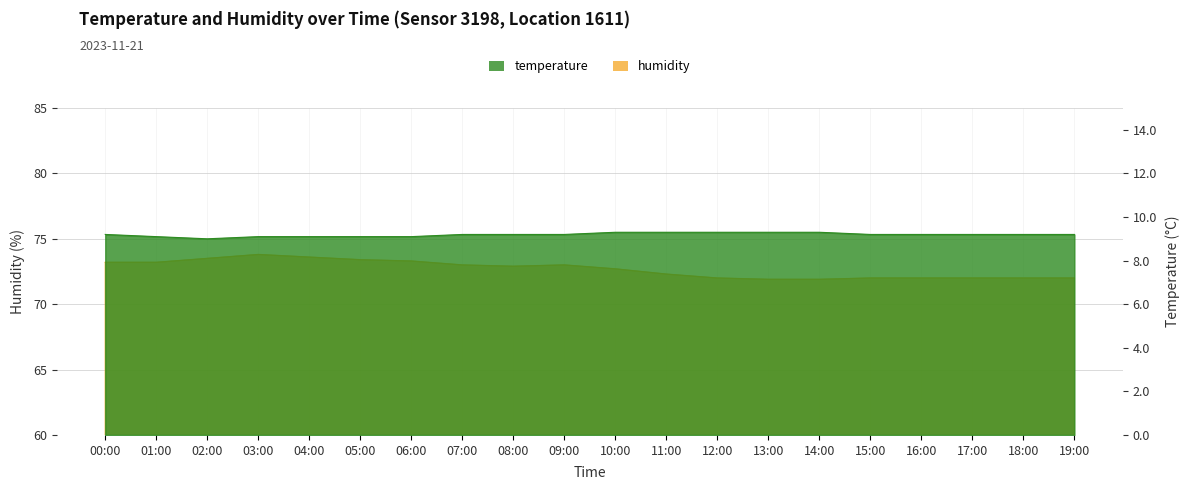

What is the lowest value of the temperature series?

9.0